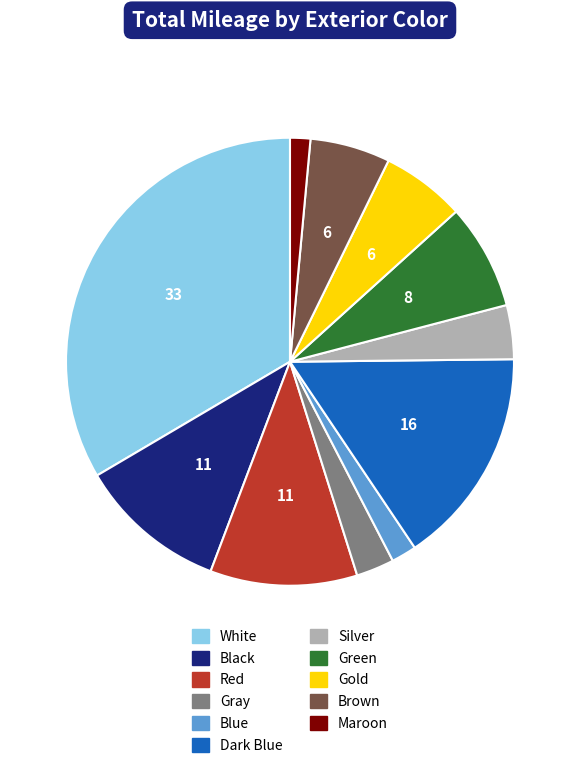

Is there any slice that represents more than half of the pie?

No